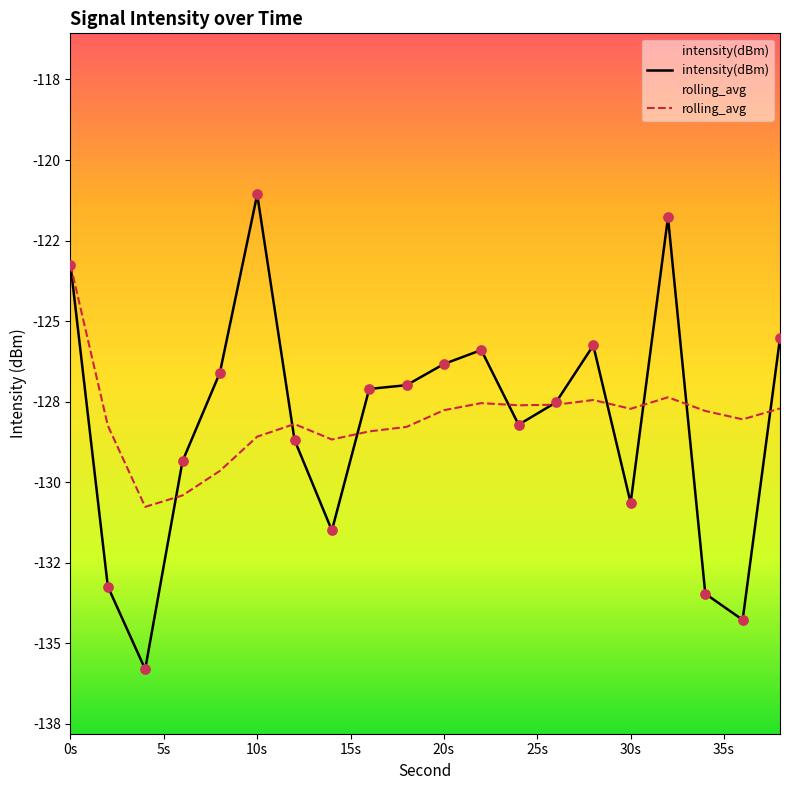

Which series has the largest Y range (max minus min)?

intensity(dBm)